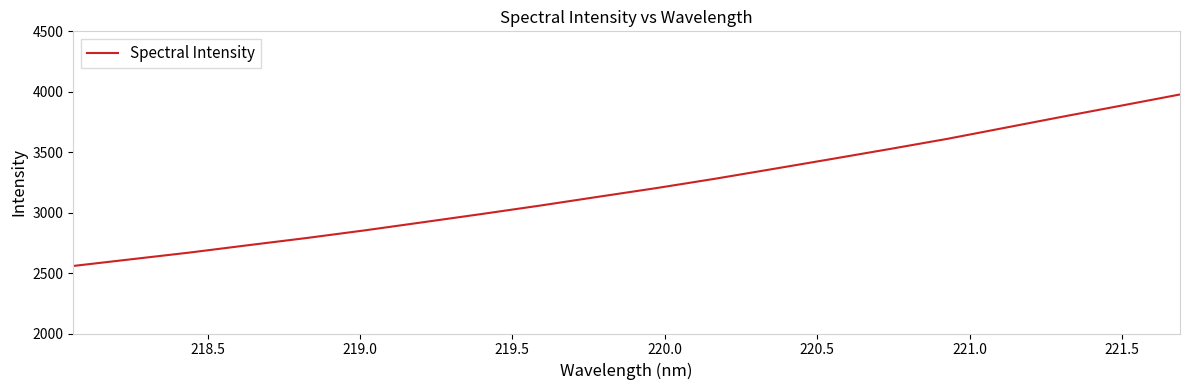

What is the greatest value displayed?

3977.7